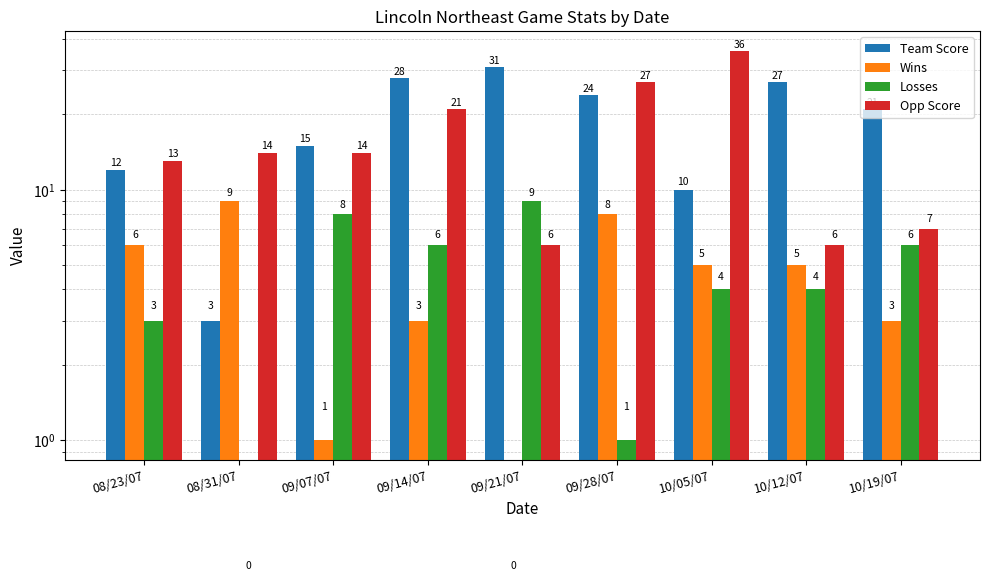

Read the Opp Score value at 09/21/07.

6